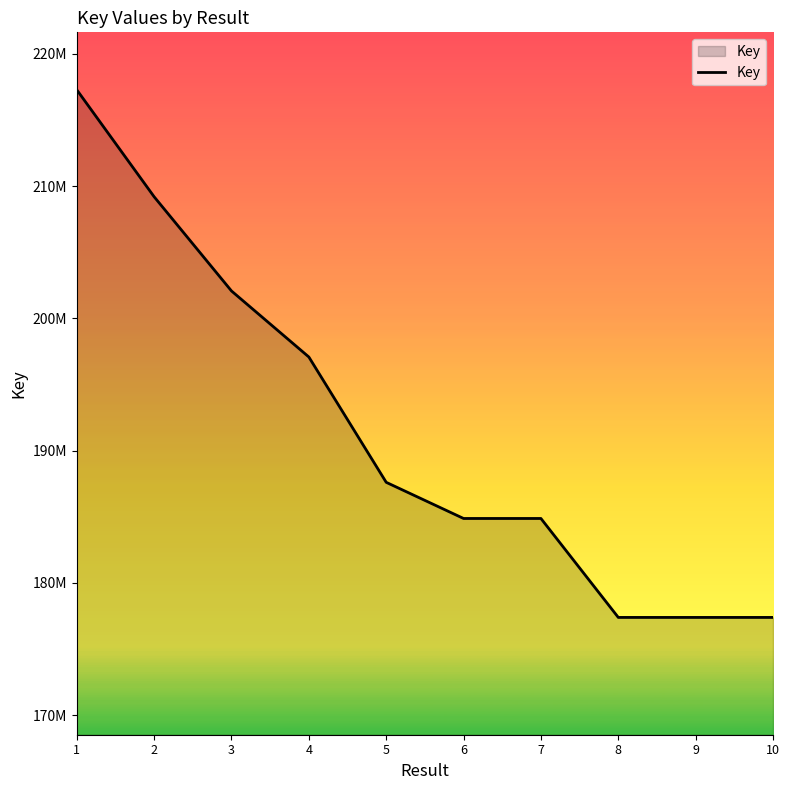

The value at 10 is 310232826. True or false?

False